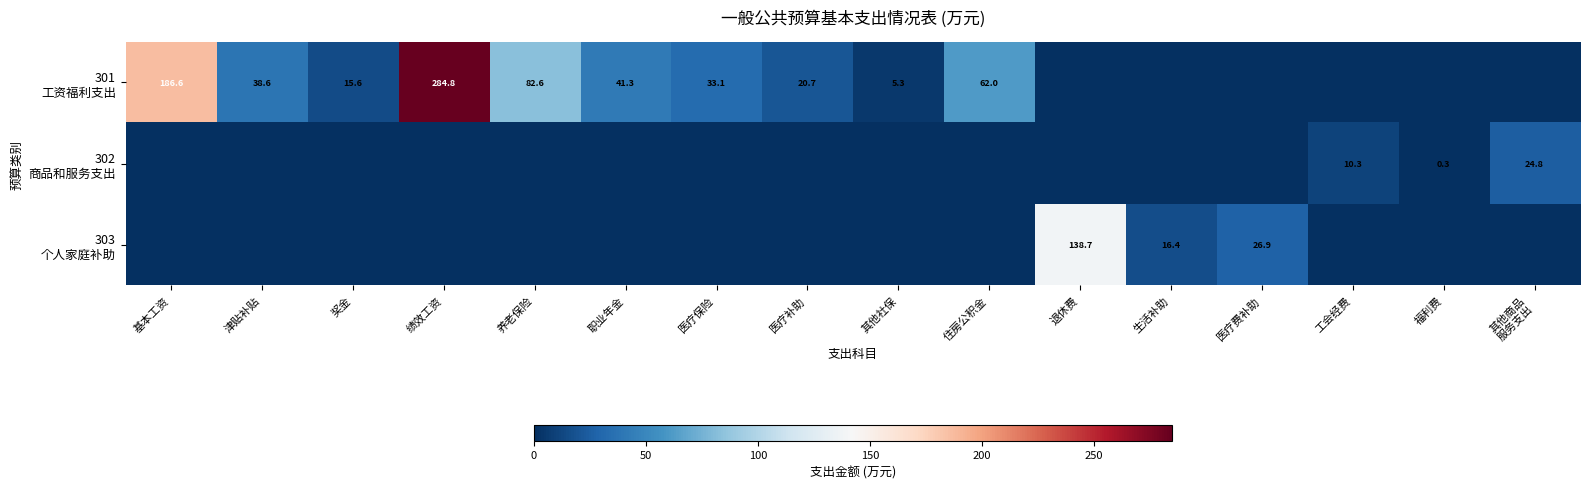

What is the difference between the second highest and minimum values in the 303 个人家庭补助 series?

26.9